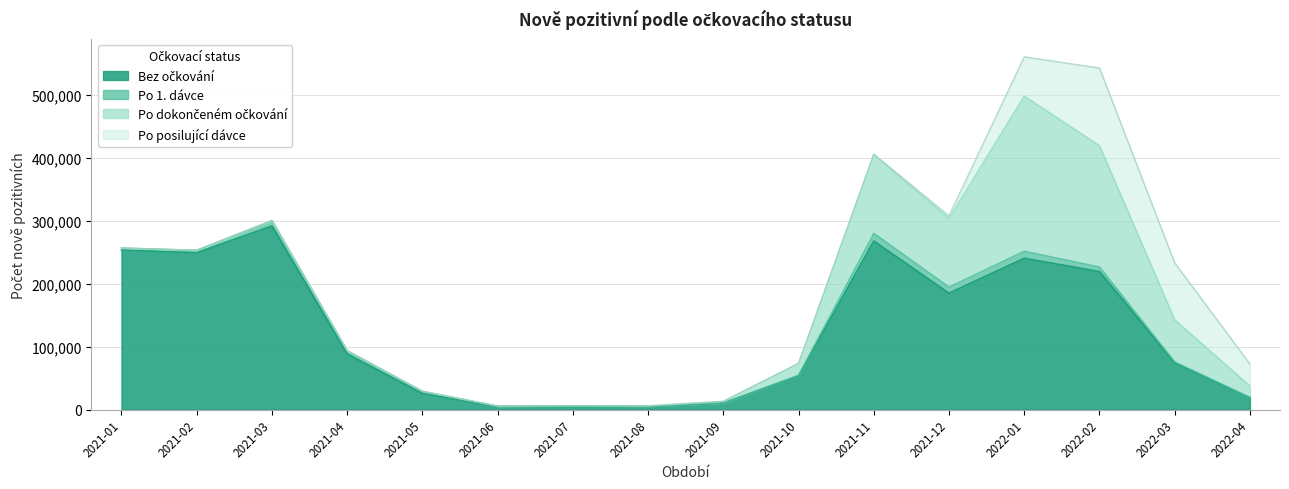

The Po posilující dávce series shows 0 at 2021-07. True or false?

True